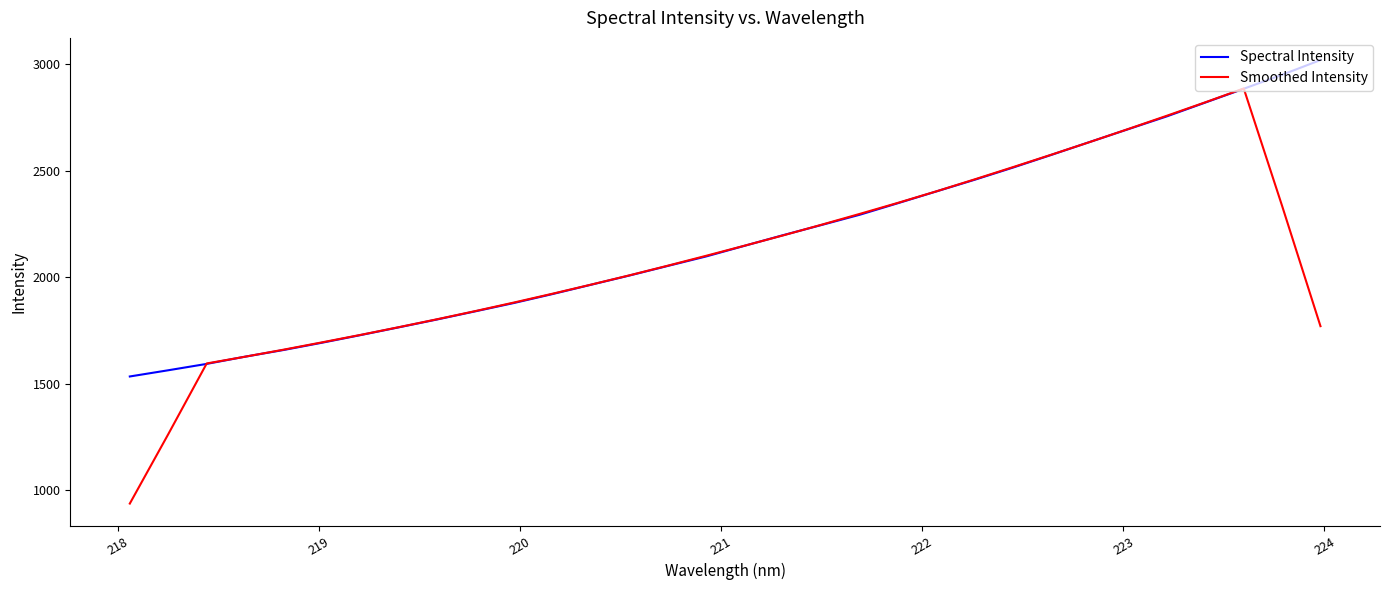

True or false: Spectral Intensity has more than 1 interior local peaks.

False